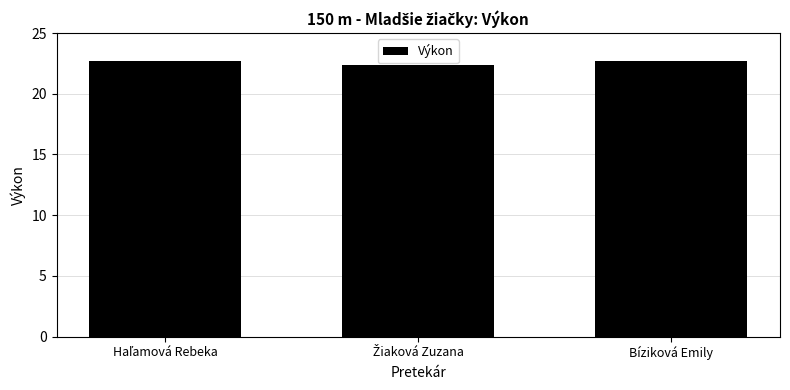

What is the minimum value shown in the chart?

22.4